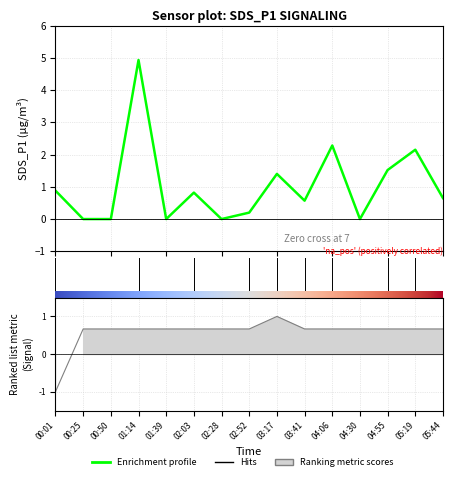

Is it true that the value at 8 is 1.4?

True